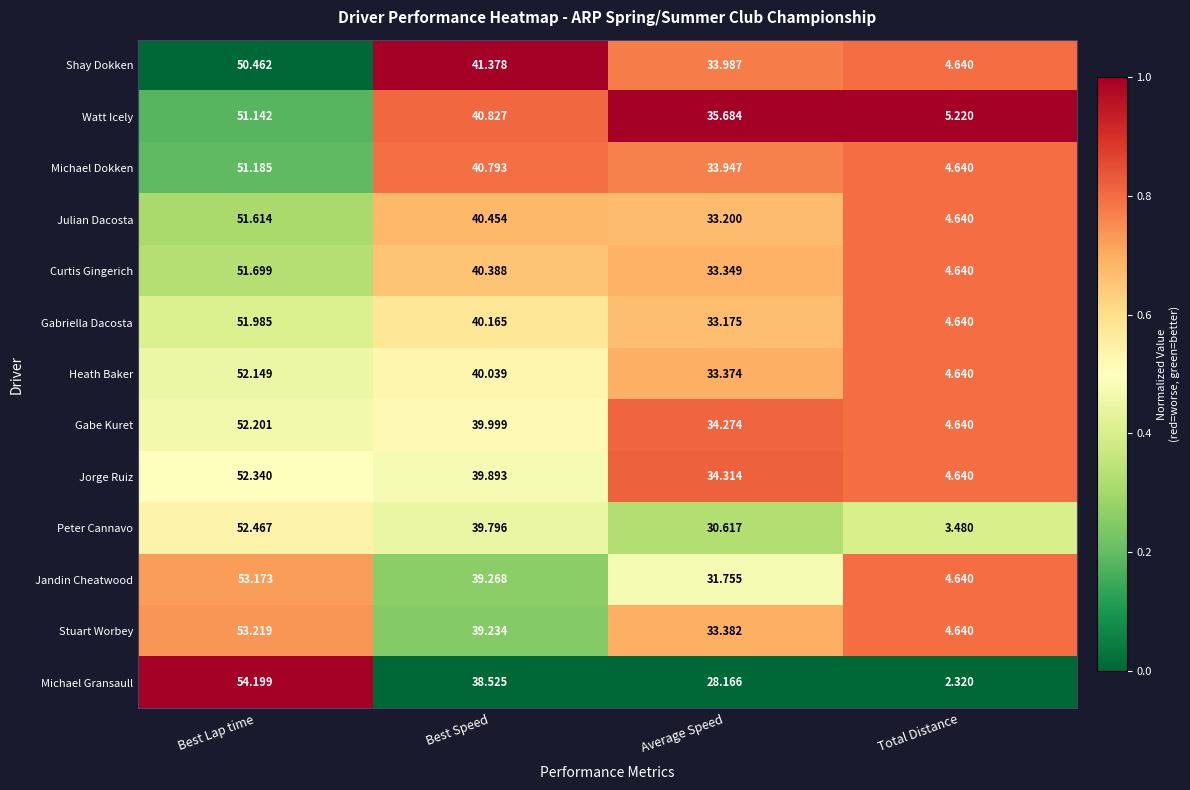

Which label corresponds to the largest value in the chart?

Best Lap time